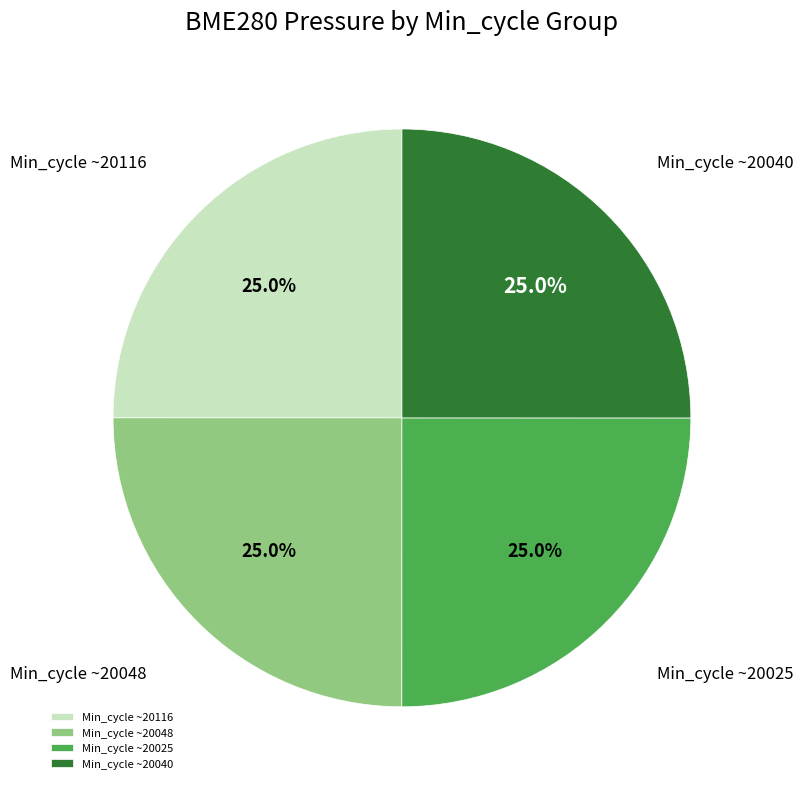

What percentage do Min_cycle ~20116 and Min_cycle ~20048 together represent?

50.0%